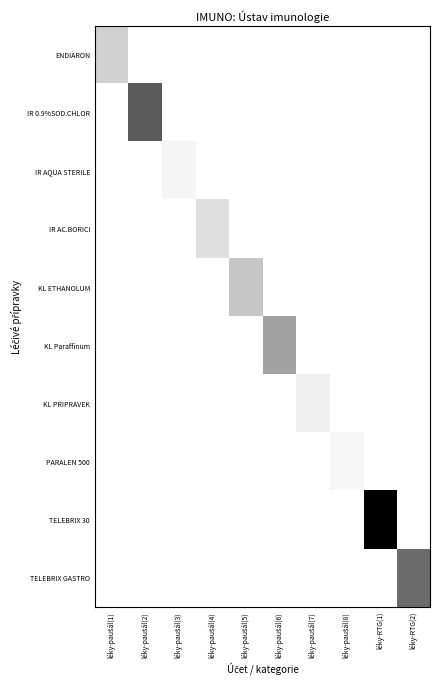

Reading left to right, transcribe all the data shown in this chart.

ENDIARON: léky-paušál(1)=82.8	léky-paušál(2)=0.0	léky-paušál(3)=0.0	léky-paušál(4)=0.0	léky-paušál(5)=0.0	léky-paušál(6)=0.0	léky-paušál(7)=0.0	léky-paušál(8)=0.0	léky-RTG(1)=0.0	léky-RTG(2)=0.0
IR 0.9%SOD.CHLOR: léky-paušál(1)=0.0	léky-paušál(2)=207.0	léky-paušál(3)=0.0	léky-paušál(4)=0.0	léky-paušál(5)=0.0	léky-paušál(6)=0.0	léky-paušál(7)=0.0	léky-paušál(8)=0.0	léky-RTG(1)=0.0	léky-RTG(2)=0.0
IR AQUA STERILE: léky-paušál(1)=0.0	léky-paušál(2)=0.0	léky-paušál(3)=23.7	léky-paušál(4)=0.0	léky-paušál(5)=0.0	léky-paušál(6)=0.0	léky-paušál(7)=0.0	léky-paušál(8)=0.0	léky-RTG(1)=0.0	léky-RTG(2)=0.0
IR AC.BORICI: léky-paušál(1)=0.0	léky-paušál(2)=0.0	léky-paušál(3)=0.0	léky-paušál(4)=63.4	léky-paušál(5)=0.0	léky-paušál(6)=0.0	léky-paušál(7)=0.0	léky-paušál(8)=0.0	léky-RTG(1)=0.0	léky-RTG(2)=0.0
KL ETHANOLUM: léky-paušál(1)=0.0	léky-paušál(2)=0.0	léky-paušál(3)=0.0	léky-paušál(4)=0.0	léky-paušál(5)=97.3	léky-paušál(6)=0.0	léky-paušál(7)=0.0	léky-paušál(8)=0.0	léky-RTG(1)=0.0	léky-RTG(2)=0.0
KL Paraffinum: léky-paušál(1)=0.0	léky-paušál(2)=0.0	léky-paušál(3)=0.0	léky-paušál(4)=0.0	léky-paušál(5)=0.0	léky-paušál(6)=133.1	léky-paušál(7)=0.0	léky-paušál(8)=0.0	léky-RTG(1)=0.0	léky-RTG(2)=0.0
KL PRIPRAVEK: léky-paušál(1)=0.0	léky-paušál(2)=0.0	léky-paušál(3)=0.0	léky-paušál(4)=0.0	léky-paušál(5)=0.0	léky-paušál(6)=0.0	léky-paušál(7)=36.5	léky-paušál(8)=0.0	léky-RTG(1)=0.0	léky-RTG(2)=0.0
PARALEN 500: léky-paušál(1)=0.0	léky-paušál(2)=0.0	léky-paušál(3)=0.0	léky-paušál(4)=0.0	léky-paušál(5)=0.0	léky-paušál(6)=0.0	léky-paušál(7)=0.0	léky-paušál(8)=18.7	léky-RTG(1)=0.0	léky-RTG(2)=0.0
TELEBRIX 30: léky-paušál(1)=0.0	léky-paušál(2)=0.0	léky-paušál(3)=0.0	léky-paušál(4)=0.0	léky-paušál(5)=0.0	léky-paušál(6)=0.0	léky-paušál(7)=0.0	léky-paušál(8)=0.0	léky-RTG(1)=290.5	léky-RTG(2)=0.0
TELEBRIX GASTRO: léky-paušál(1)=0.0	léky-paušál(2)=0.0	léky-paušál(3)=0.0	léky-paušál(4)=0.0	léky-paušál(5)=0.0	léky-paušál(6)=0.0	léky-paušál(7)=0.0	léky-paušál(8)=0.0	léky-RTG(1)=0.0	léky-RTG(2)=190.3